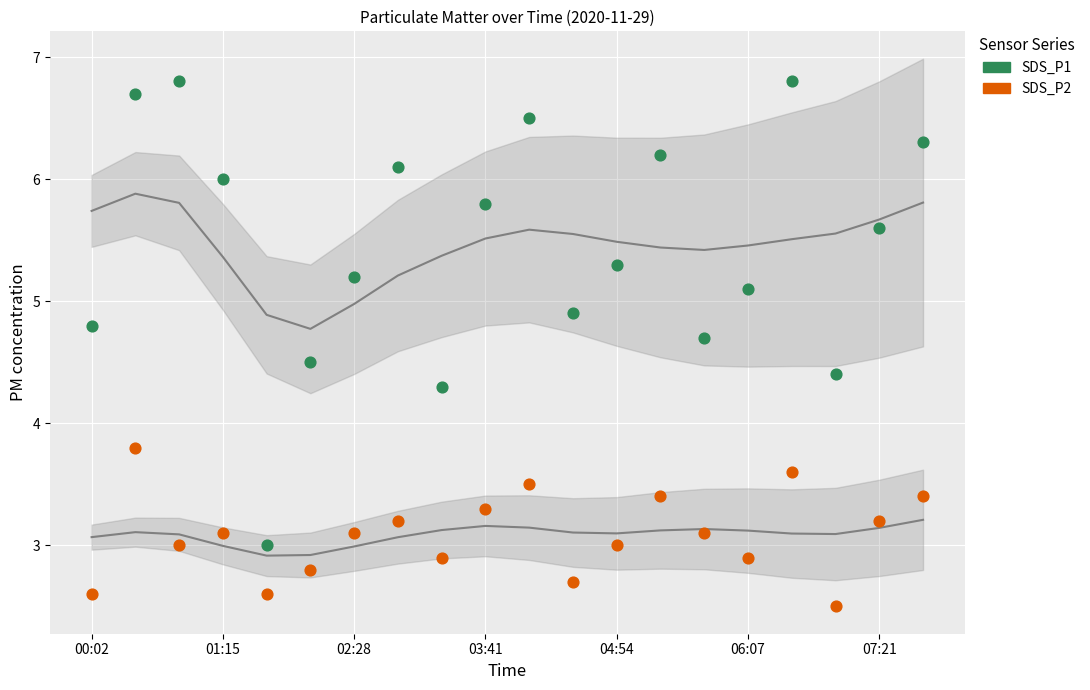

Which series reaches the maximum Y coordinate?

SDS_P1